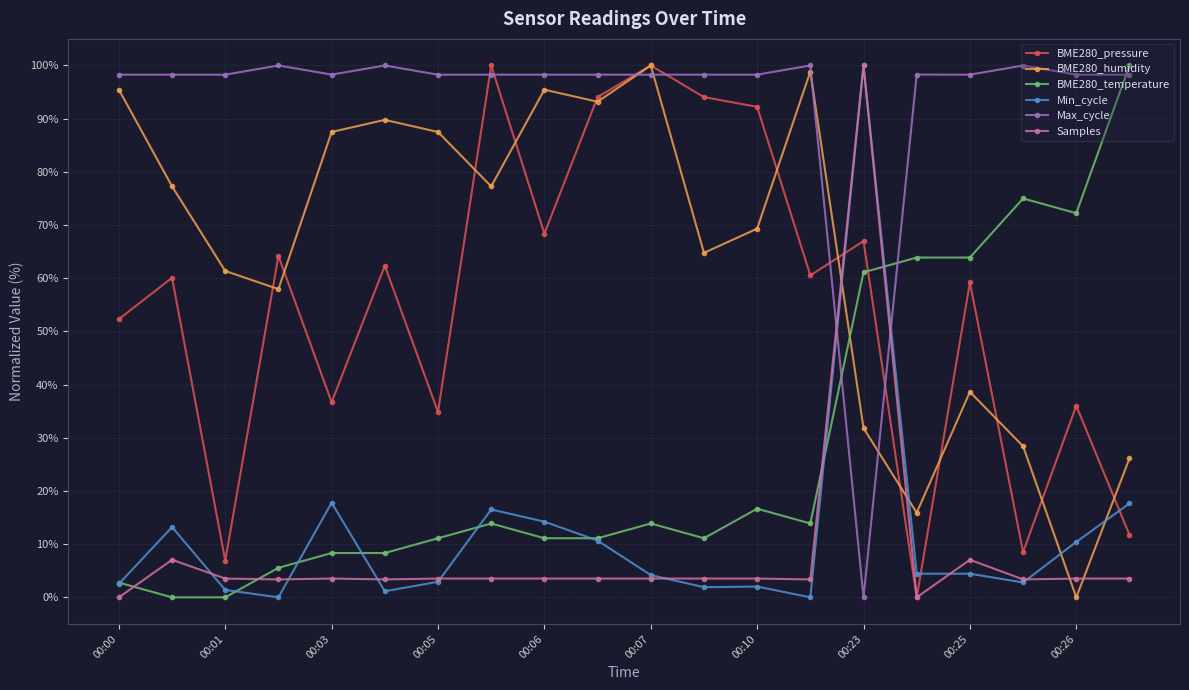

How many series are shown in this chart?

6